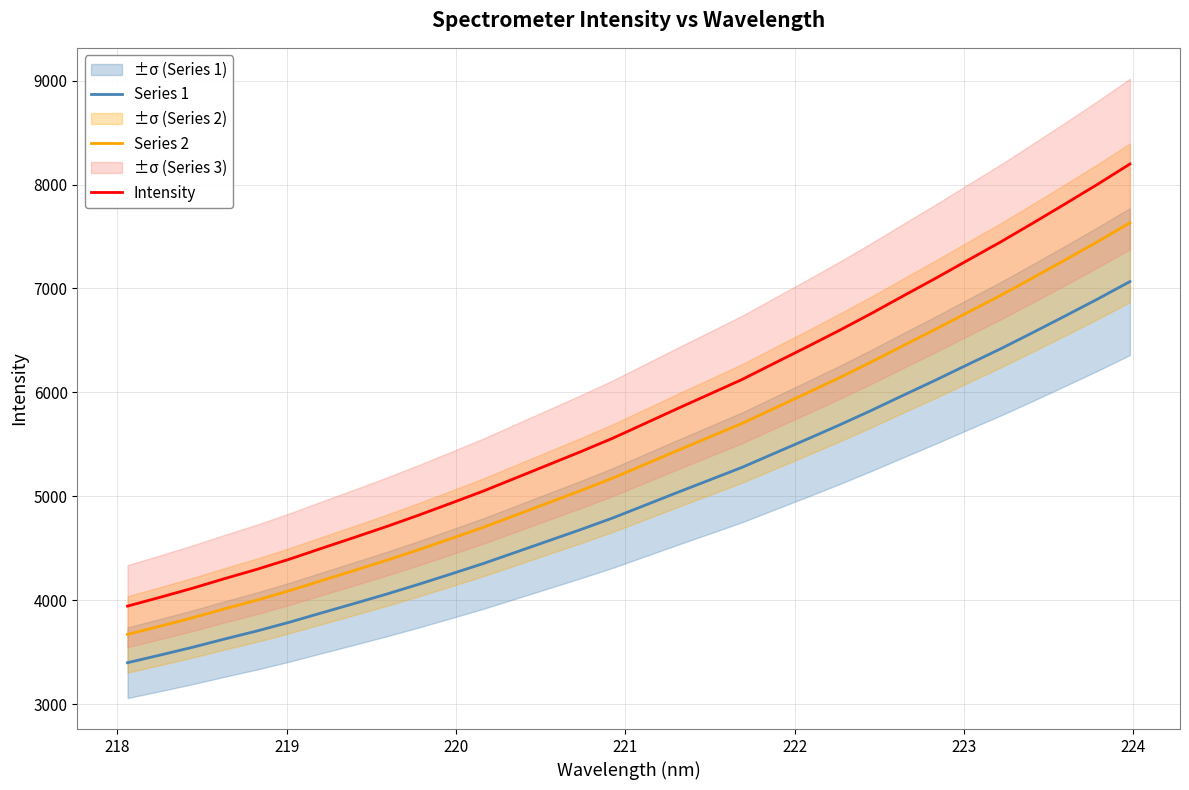

True or false: Intensity and Series 2 cross at least once.

False